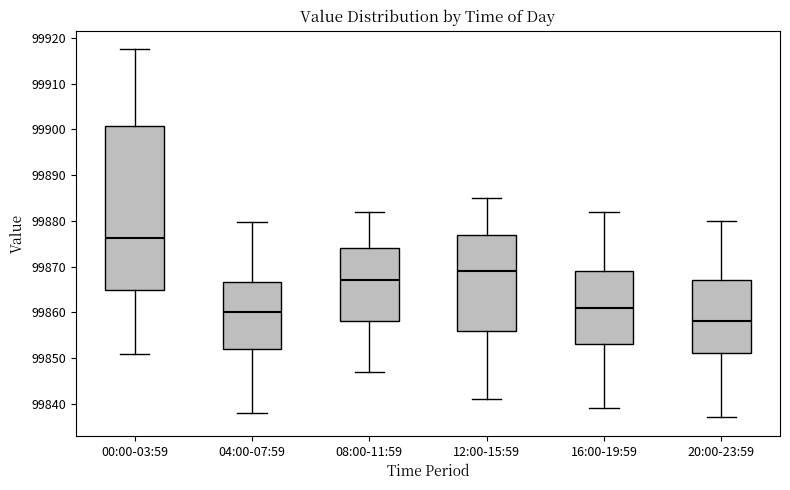

Which box's median line is the highest?

00:00-03:59